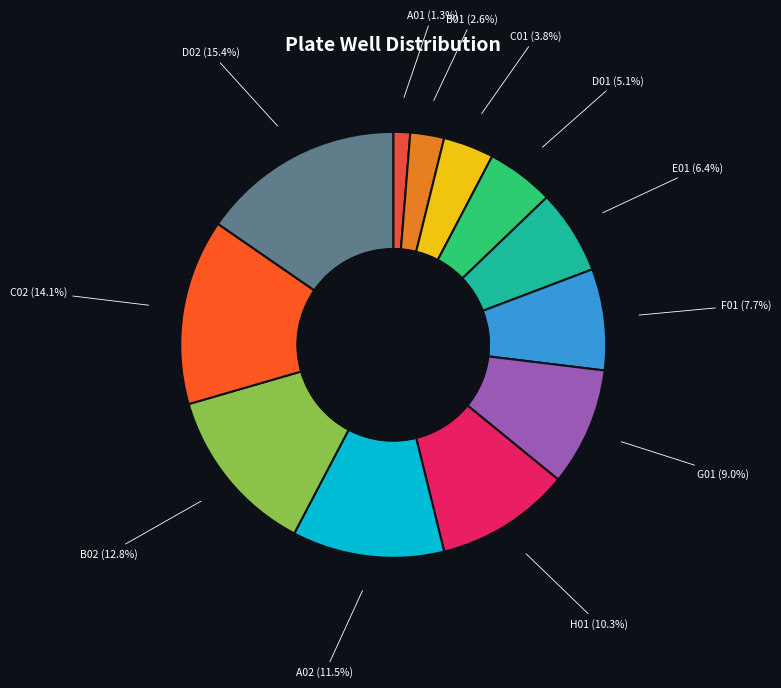

Which category has the smallest portion of the pie?

A01